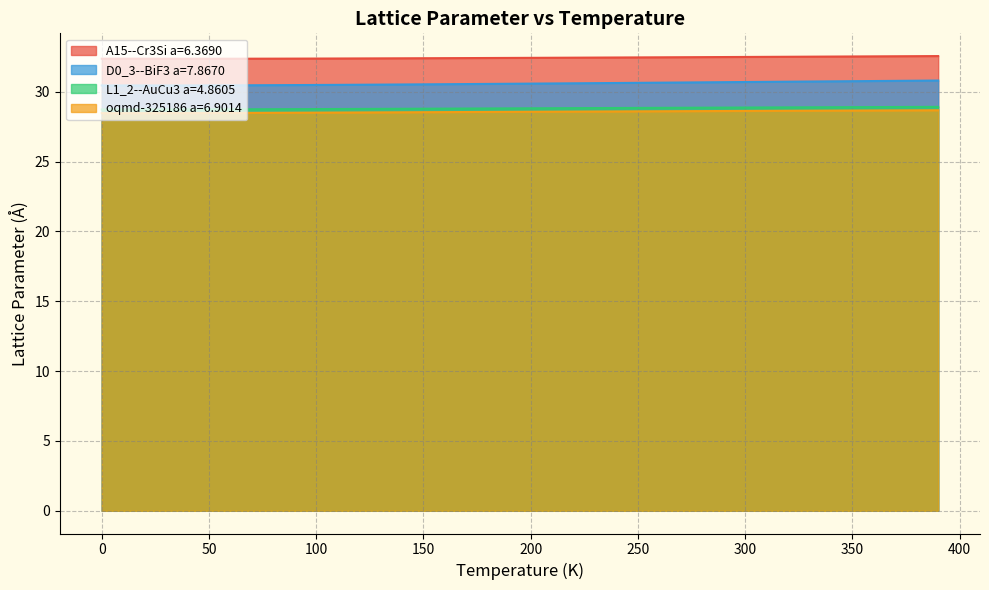

Does the chart have visible grid lines?

Yes